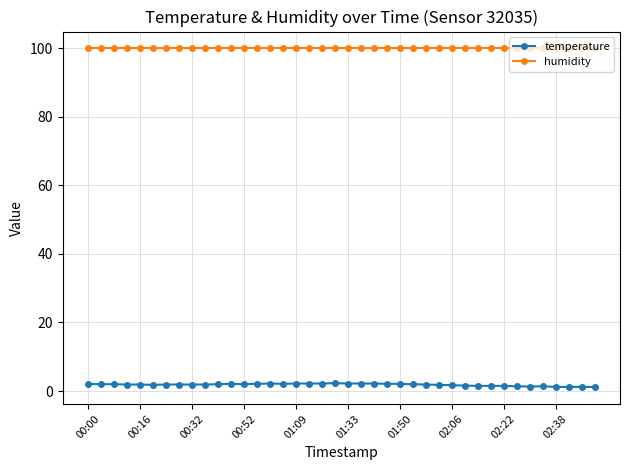

True or false: temperature has more than 1 interior local peaks.

True